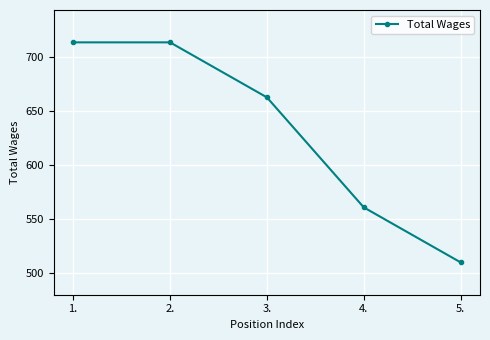

What is the label of the 2nd point from the right?

4.